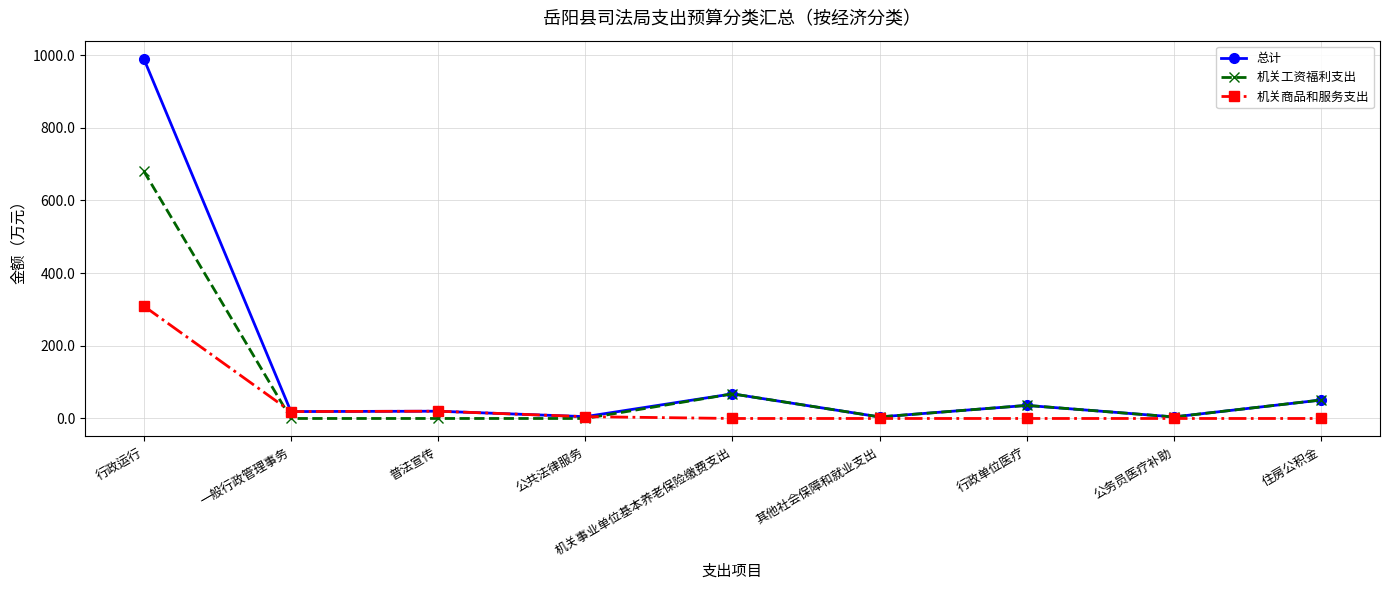

The 机关工资福利支出 series shows 476.3 at 普法宣传. True or false?

False